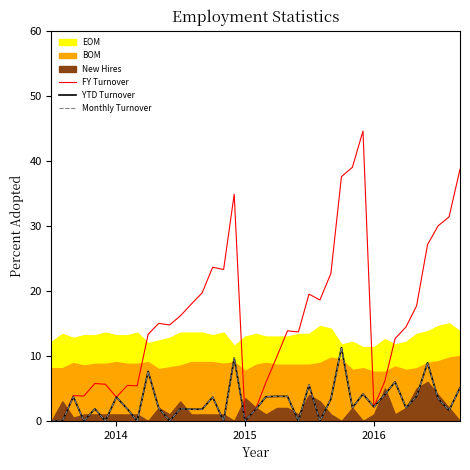

What is the highest value of the FY Turnover series?

44.6